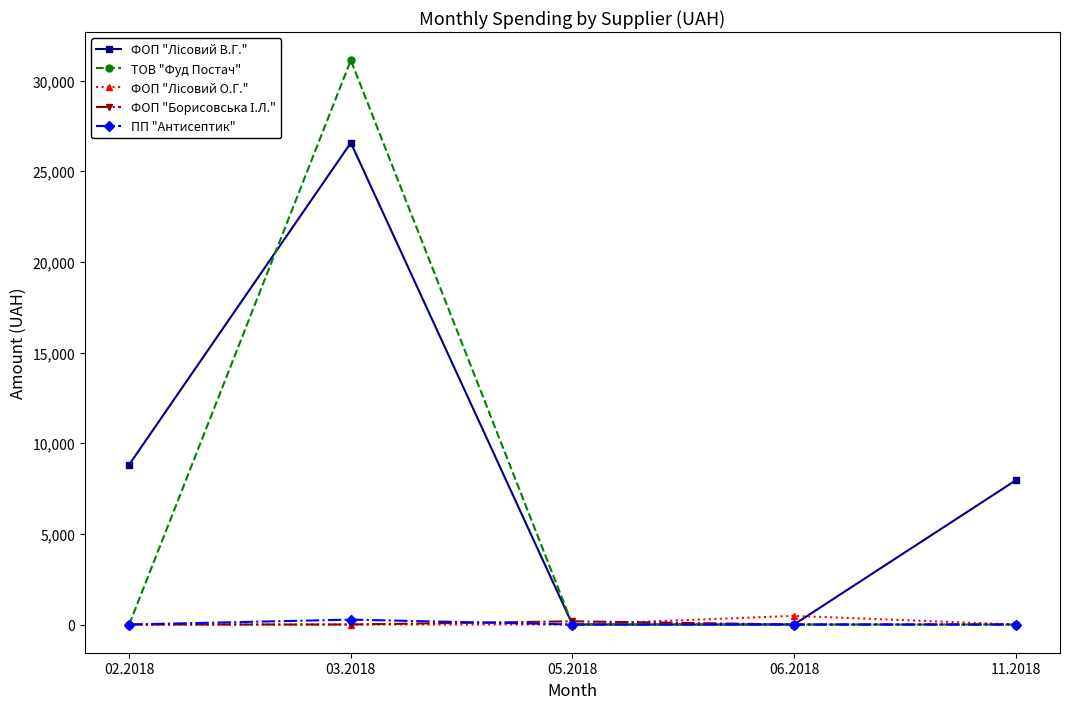

True or false: ТОВ "Фуд Постач" has more than 0 interior local peaks.

True